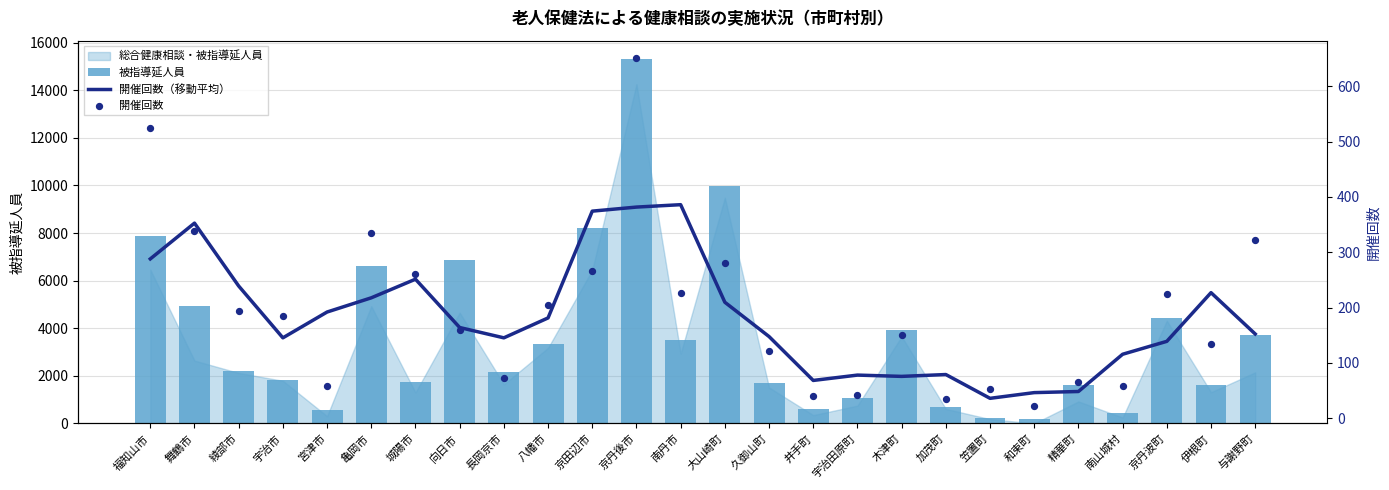

Which series has the widest spread of Y values?

被指導延人員